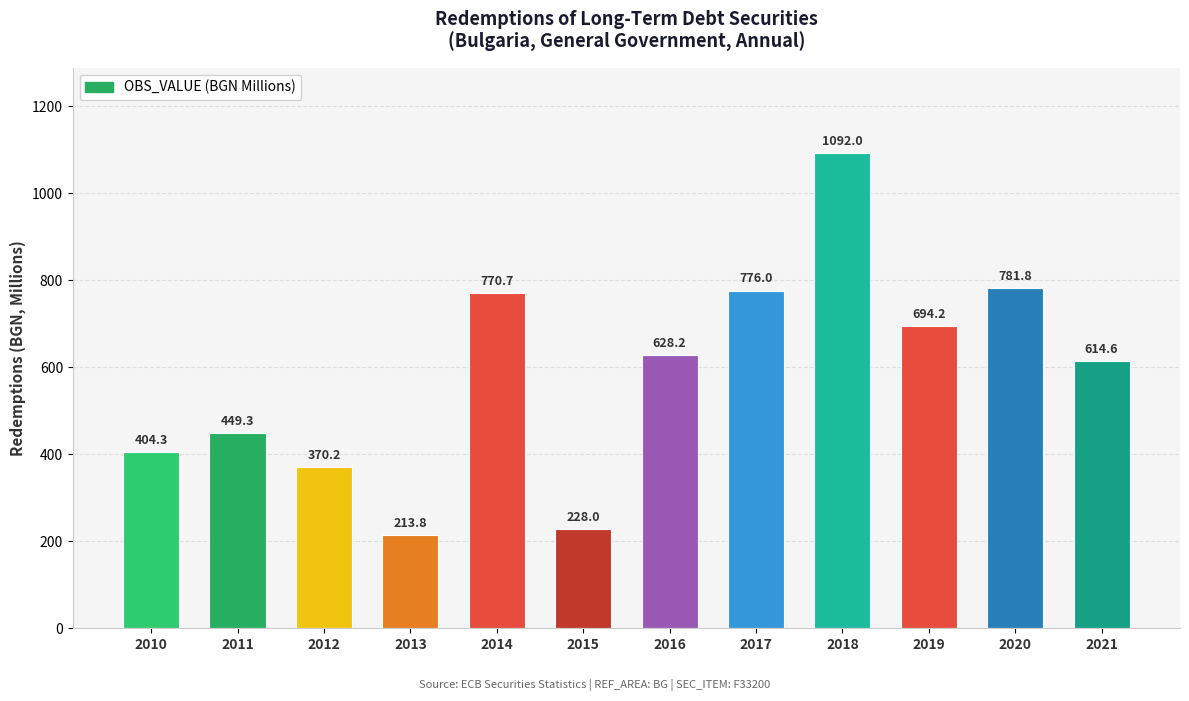

List the labels in order of value, smallest first.

2013, 2015, 2012, 2010, 2011, 2021, 2016, 2019, 2014, 2017, 2020, 2018